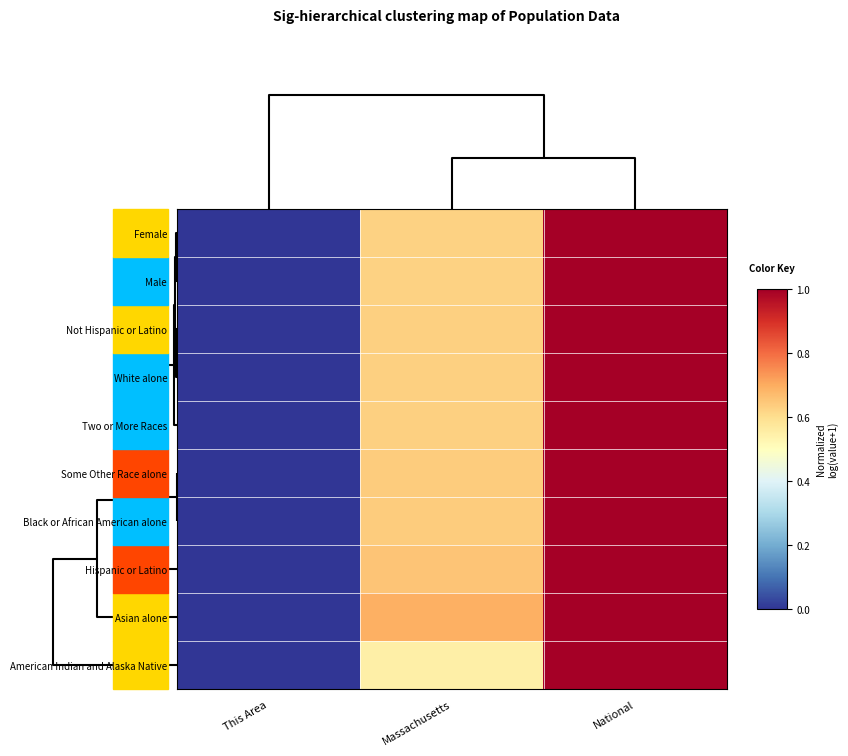

Which series has the largest total across all categories?

Asian alone